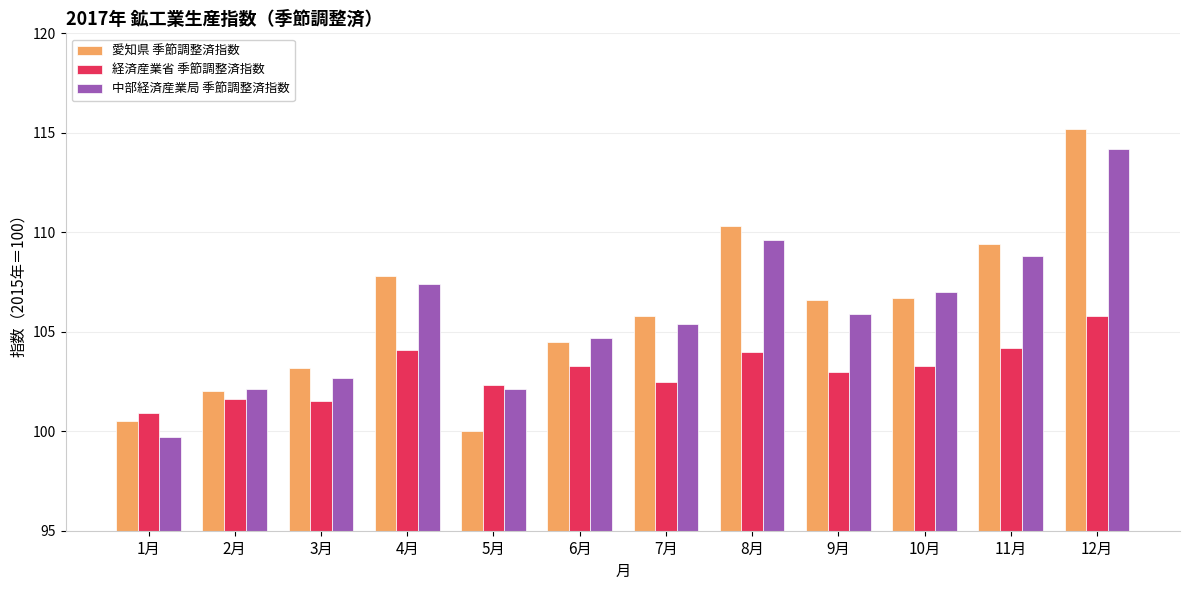

What is the difference between the maximum and minimum values in the 愛知県 季節調整済指数 series?

15.2